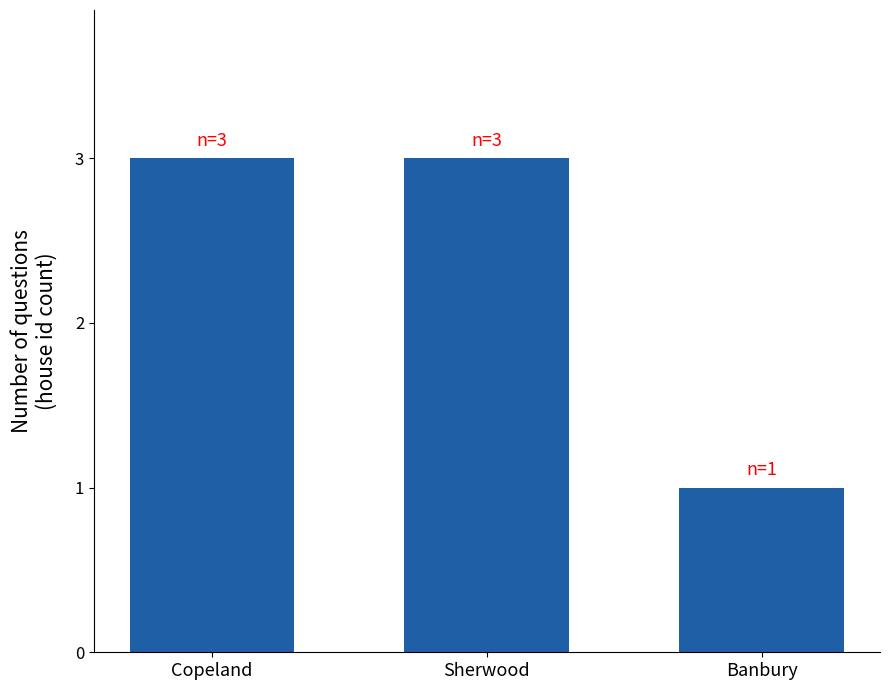

What is the label of the 1st bar from the right?

Banbury